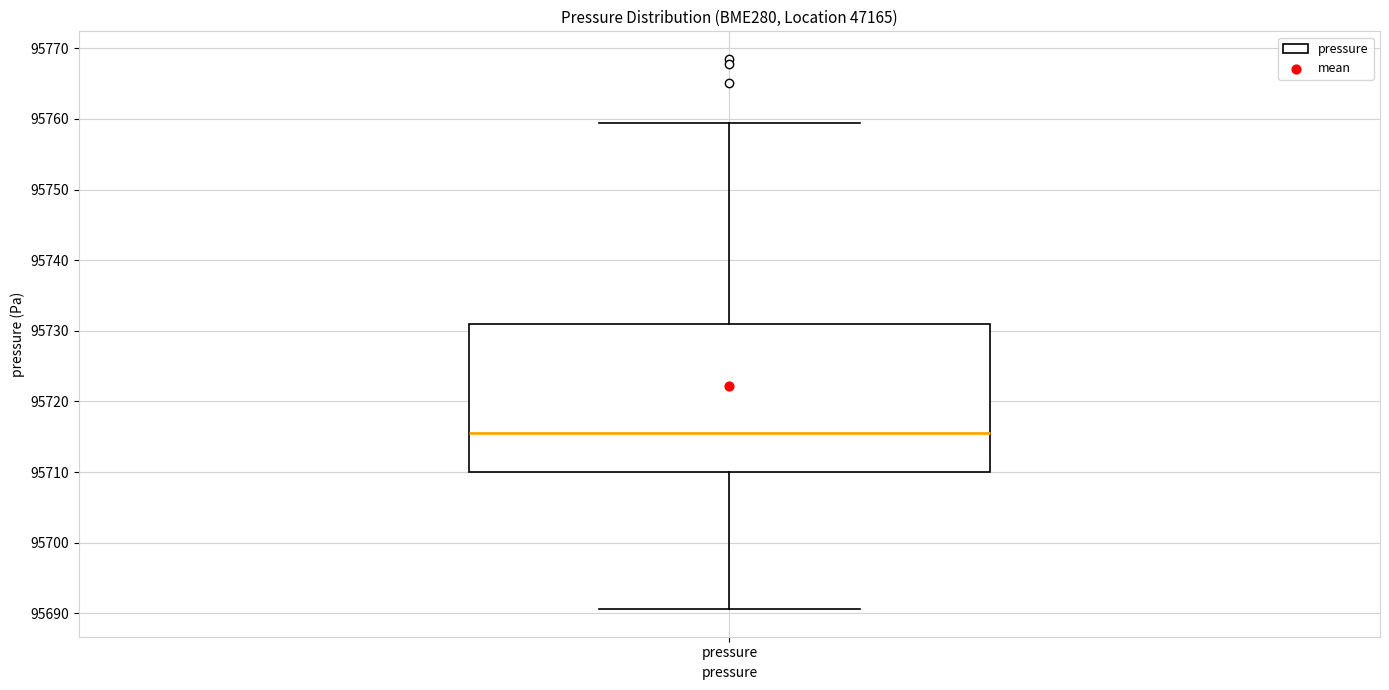

Transcribe this box plot: give where the median line is, the range the box spans, and where the two whiskers end, as read against the y-axis. The values are not printed on the chart, so give them approximately, as read against the axis.

median 95716, box 95710 to 95731, whiskers 95691 to 95759